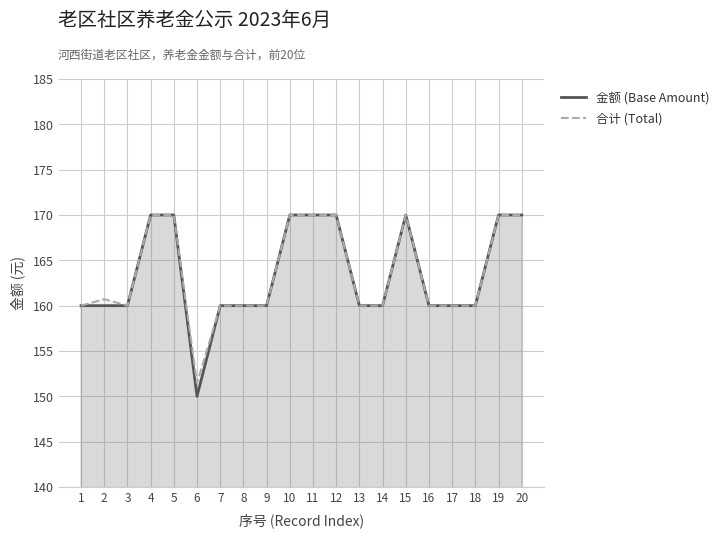

What is the value of the 金额 (Base Amount) point at the 17th from the left?

160.0